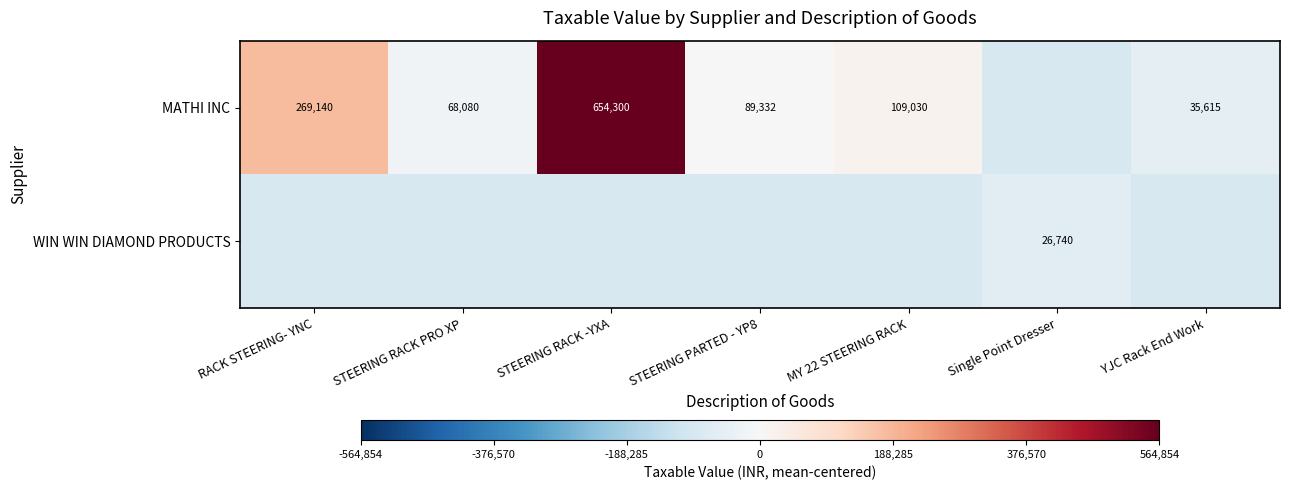

True or false: MATHI INC has a value of 109030.0 at MY 22 STEERING RACK.

True